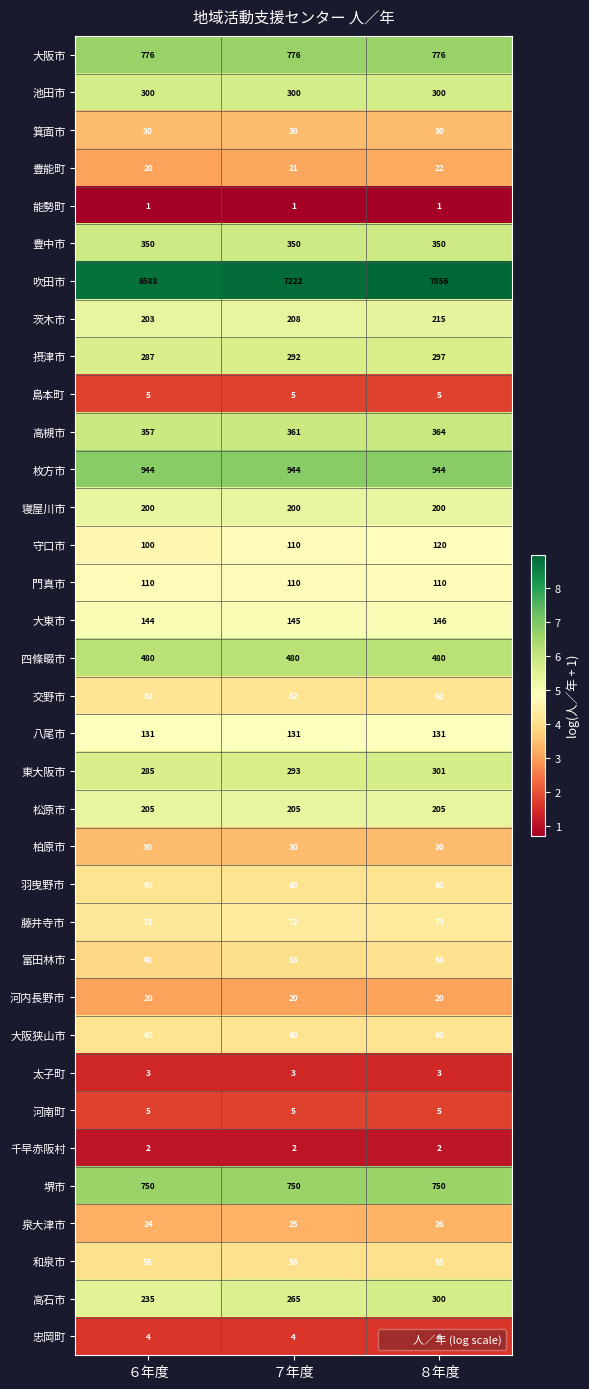

Read the 枚方市 value at ７年度.

944